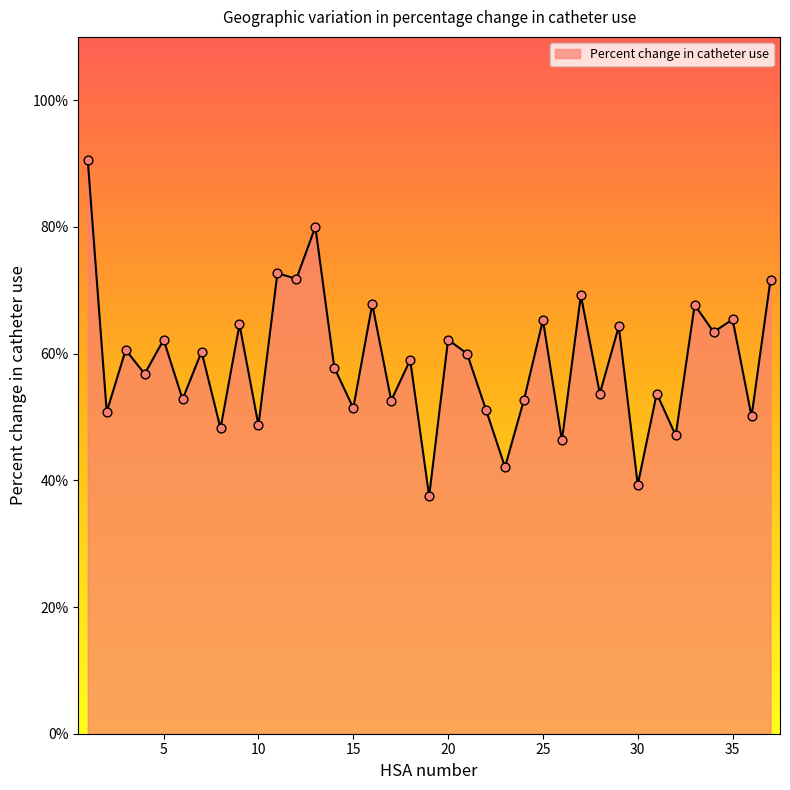

What is the maximum value shown in the chart?

90.5